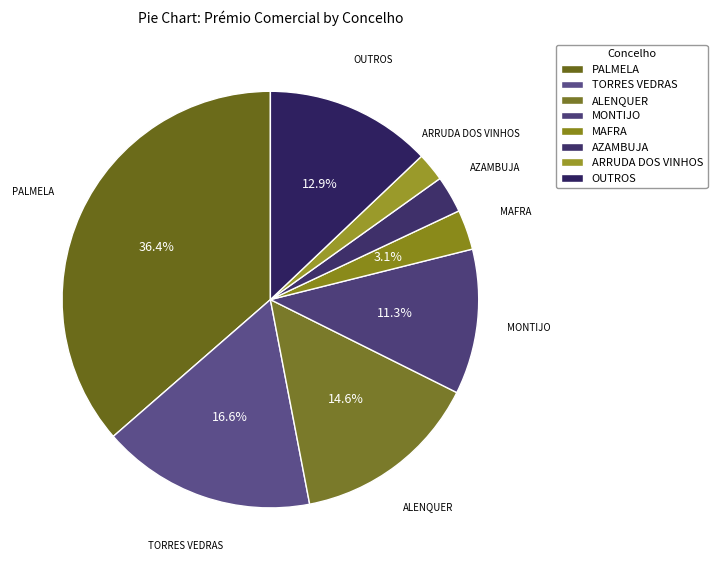

What is the ratio of the value at ALENQUER to the value at ARRUDA DOS VINHOS?

6.6